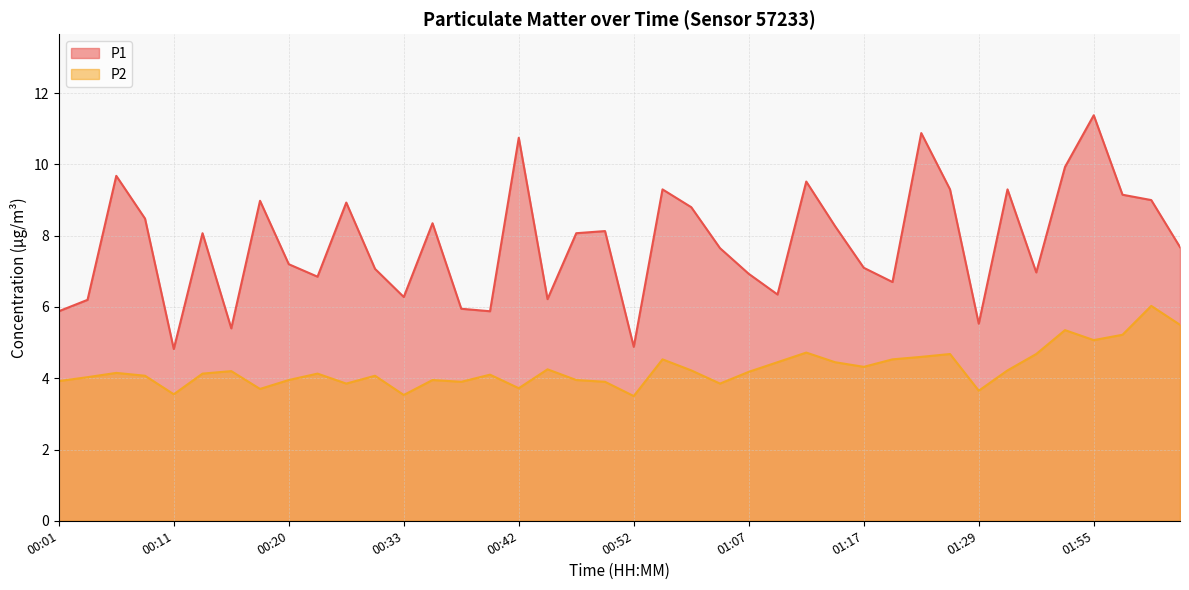

True or false: P2 has a value of 1.2 at 00:18.

False